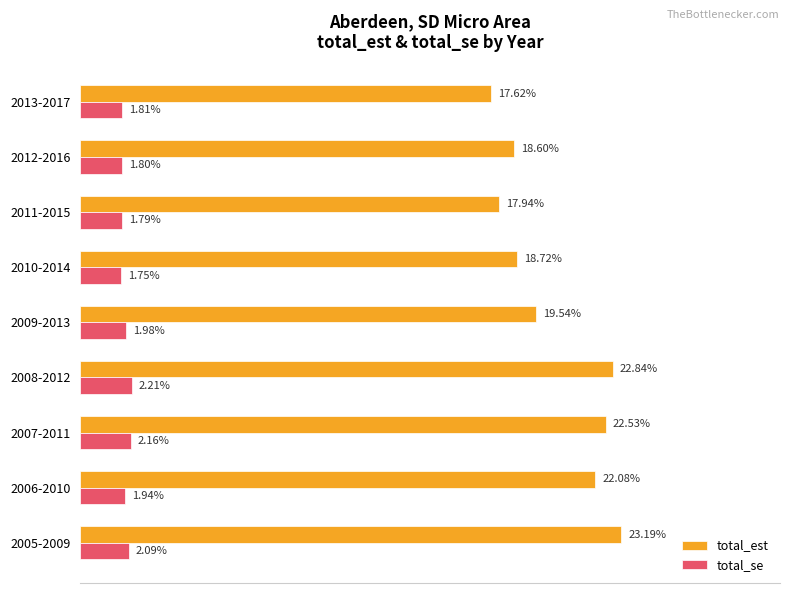

Which series has the largest range (max minus min)?

total_est